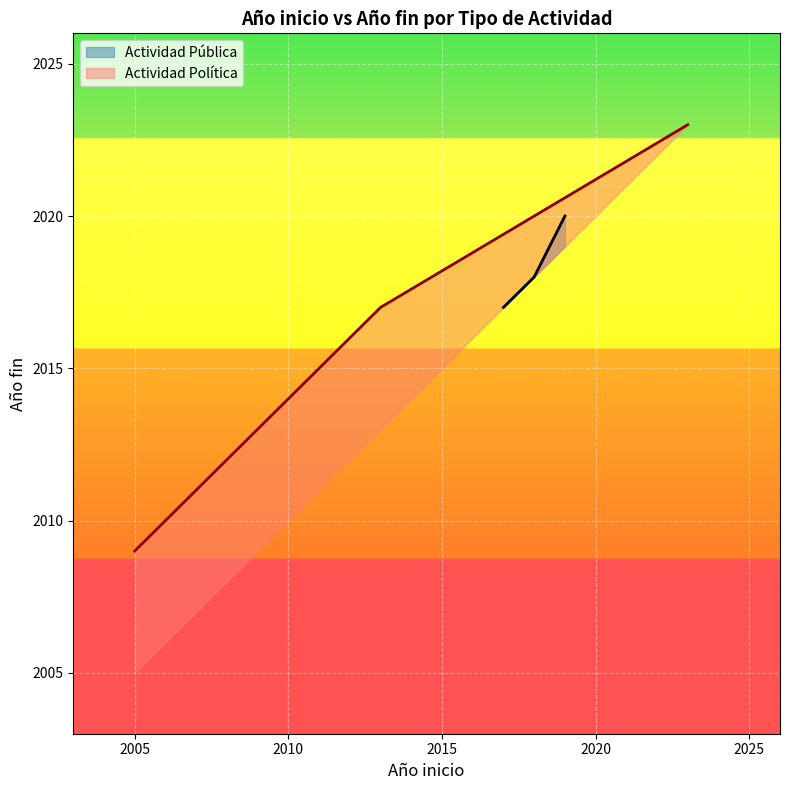

What is the difference between the highest and lowest values at 2010?

3